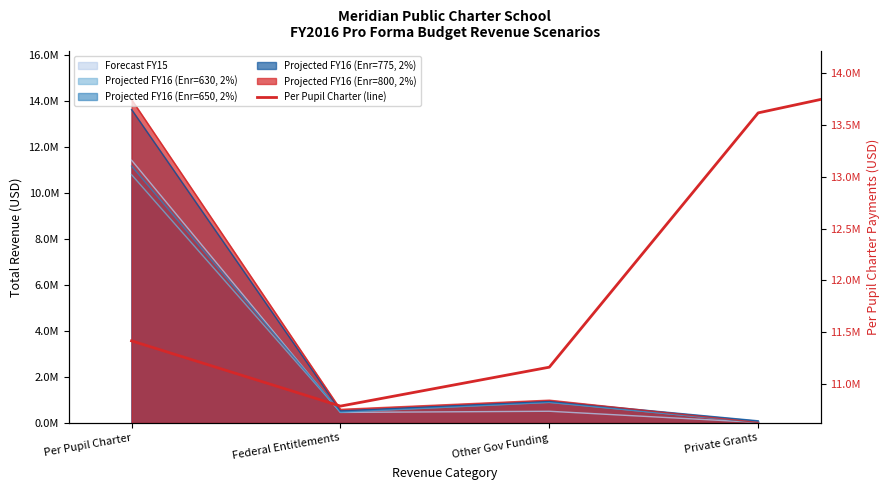

What is the sum of all values?

61032525.0